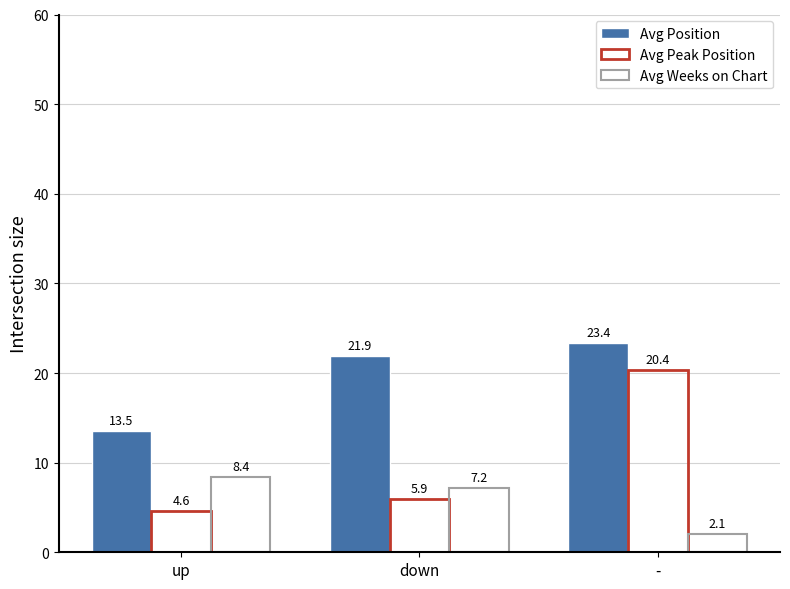

How many distinct data groups are displayed?

3